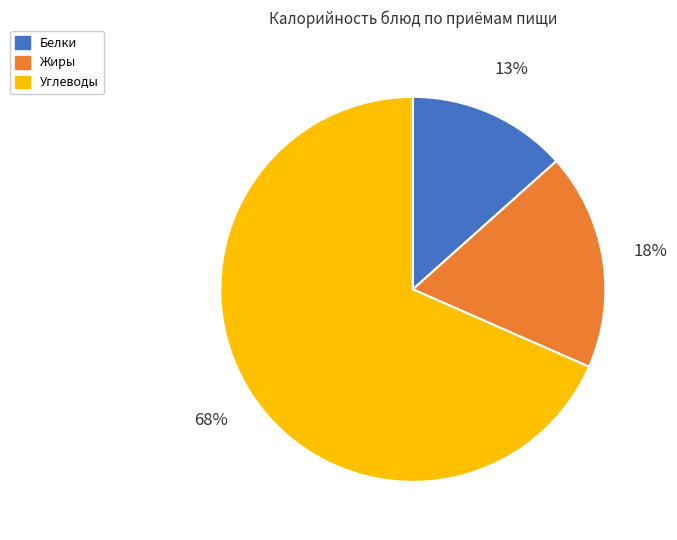

Does any single category account for the majority?

Yes